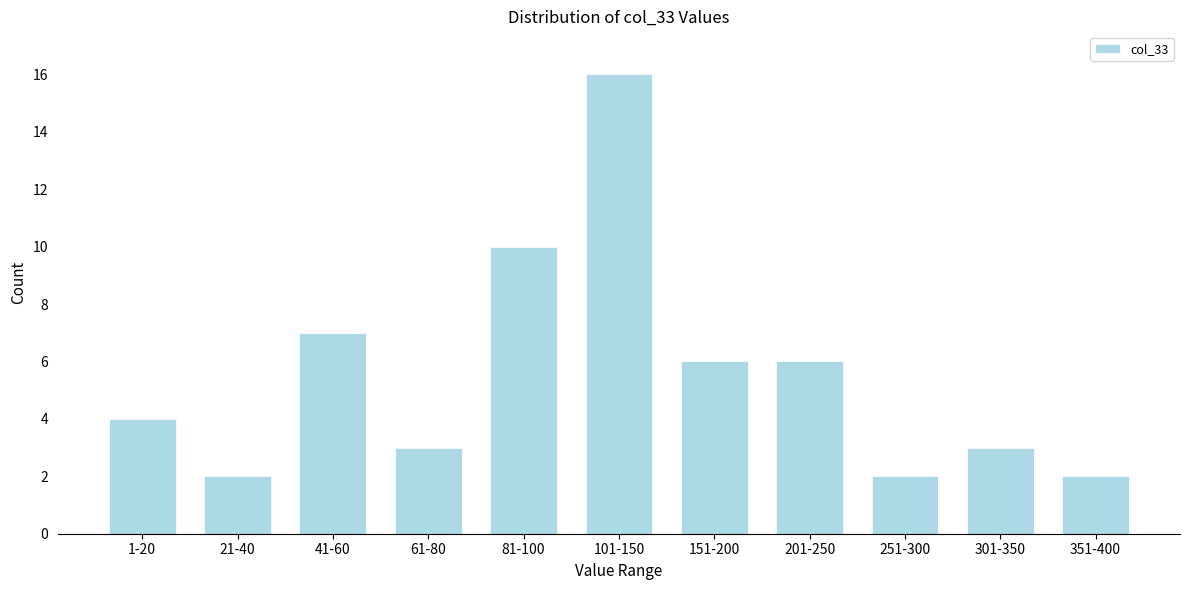

Reading left to right, transcribe all the data shown in this chart.

1-20=4	21-40=2	41-60=7	61-80=3	81-100=10	101-150=16	151-200=6	201-250=6	251-300=2	301-350=3	351-400=2